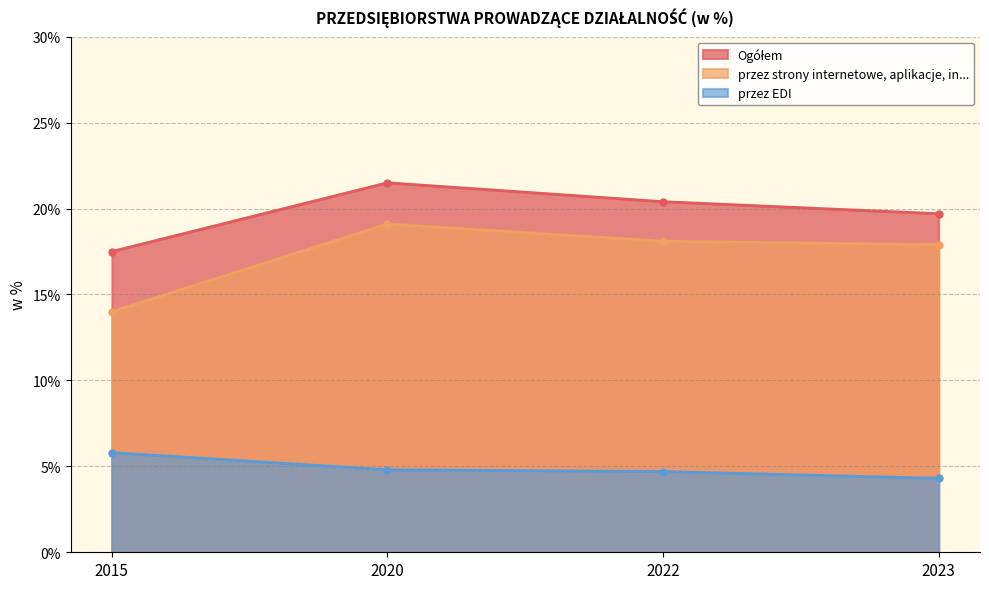

True or false: przez strony internetowe, aplikacje, in... and Ogółem cross at least once.

False